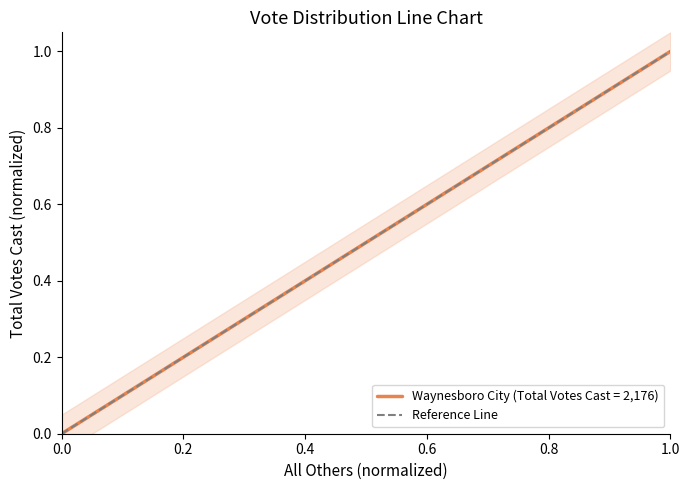

Is this an area chart (filled region under the line)?

No